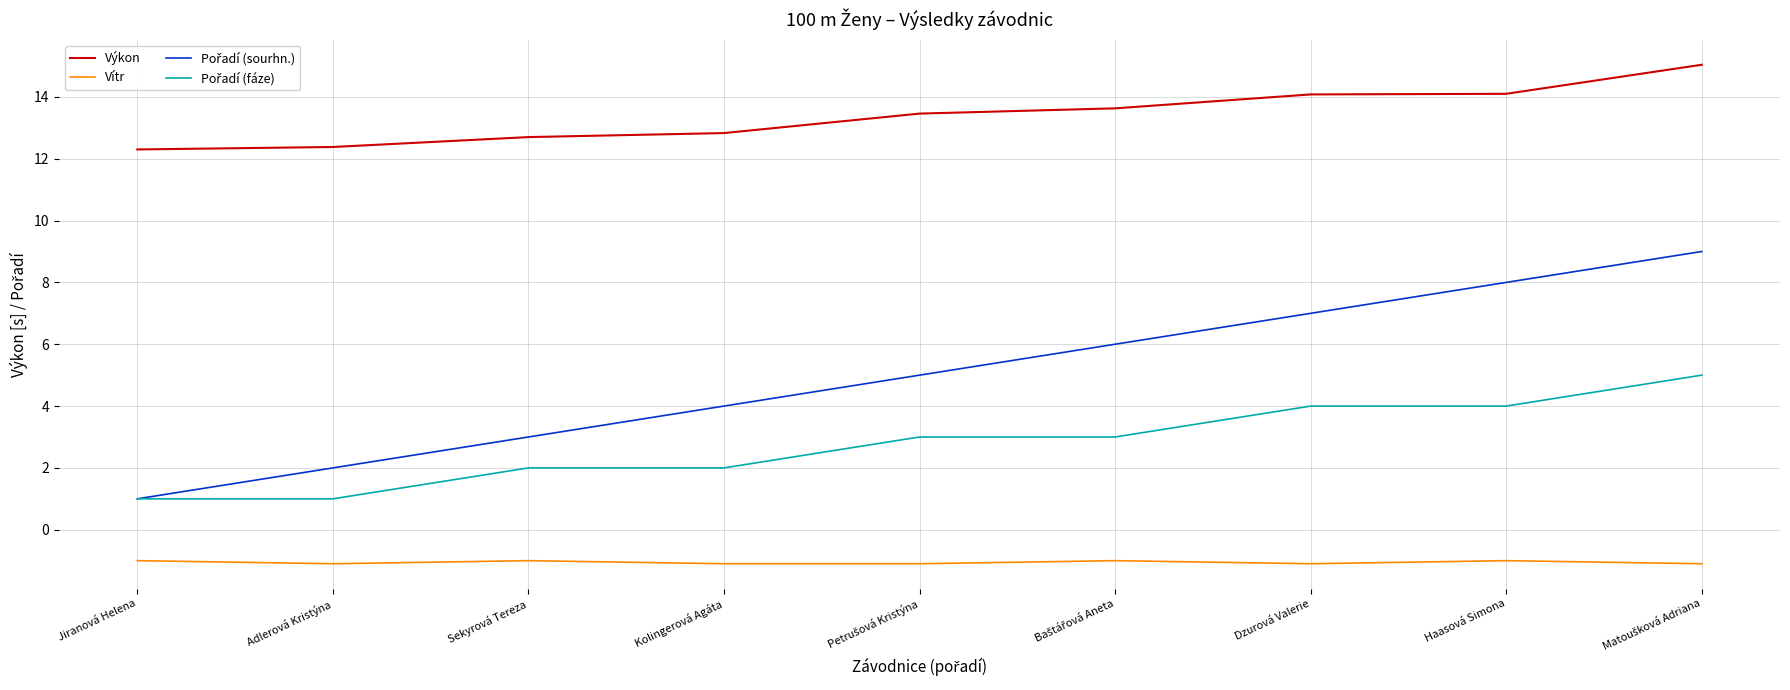

What is the spread (max minus min) of values at Haasová Simona?

15.1